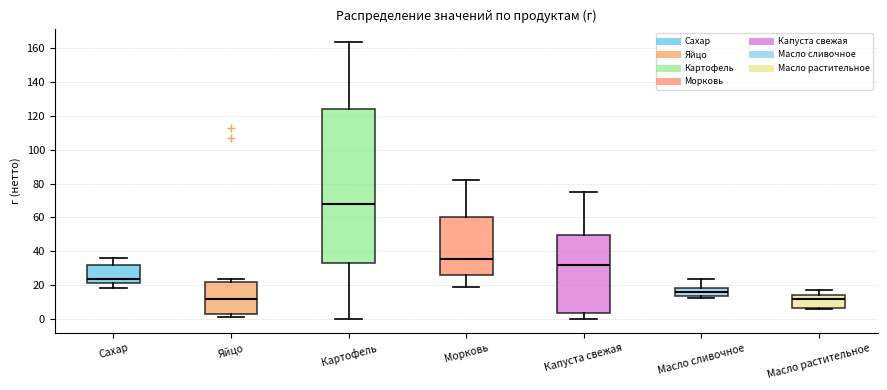

Where is the upper edge of the box for Масло сливочное on the y-axis? The values are not printed on the chart, so give them approximately, as read against the axis.

18